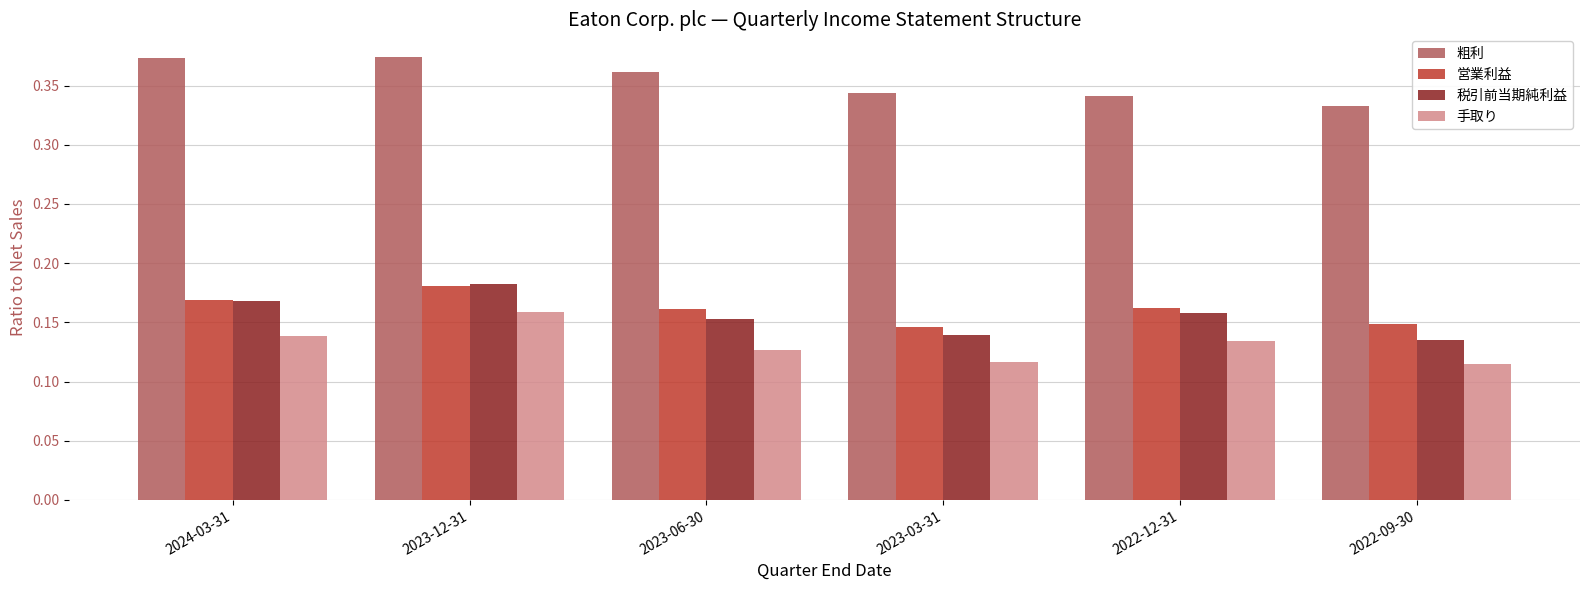

How many bars are there in total?

24